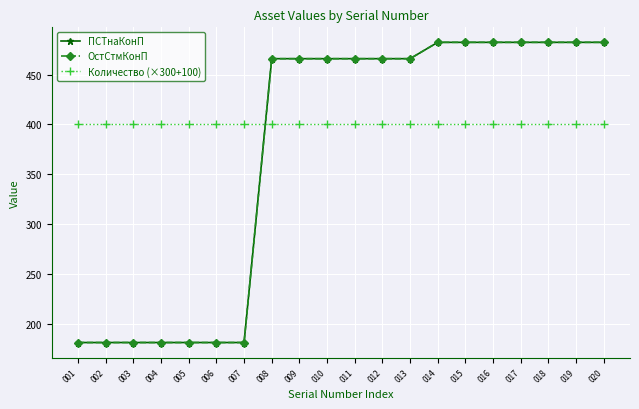

Rank the series by their maximum value, from lowest to highest.

Количество (×300+100), ПСТнаКонП, ОстСтмКонП